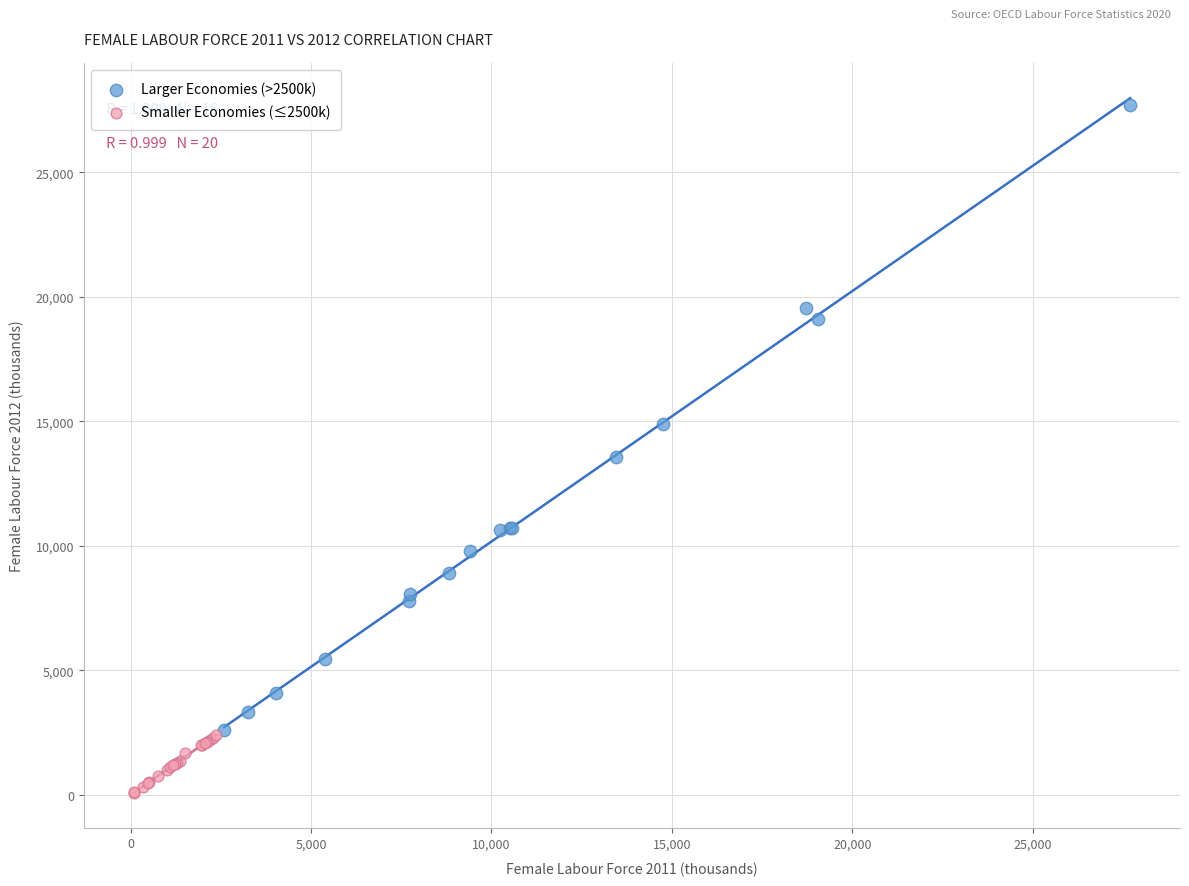

Which series contains the highest Y value?

Larger Economies (>2500k)